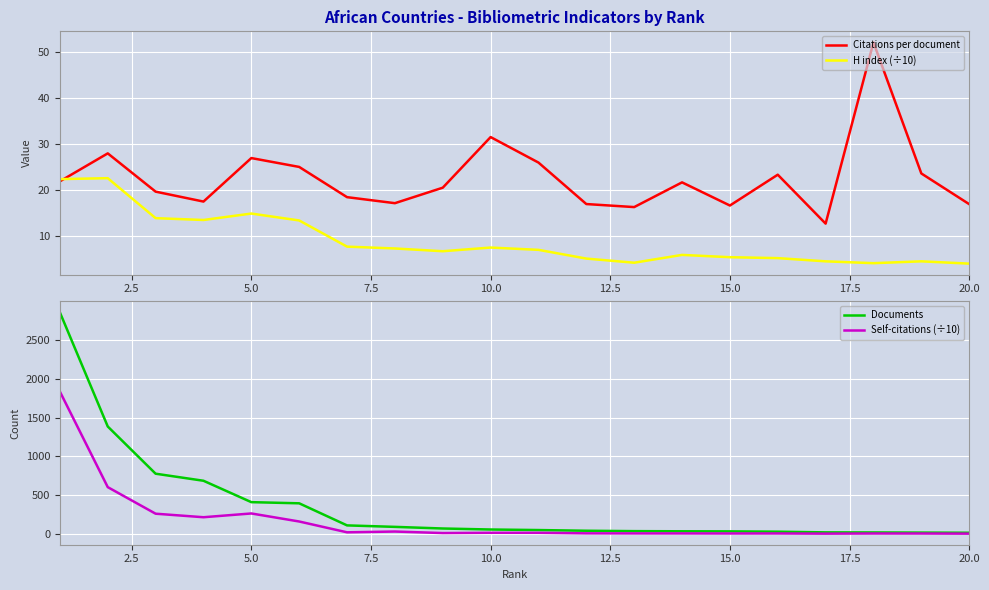

What is the greatest value displayed?

2856.0